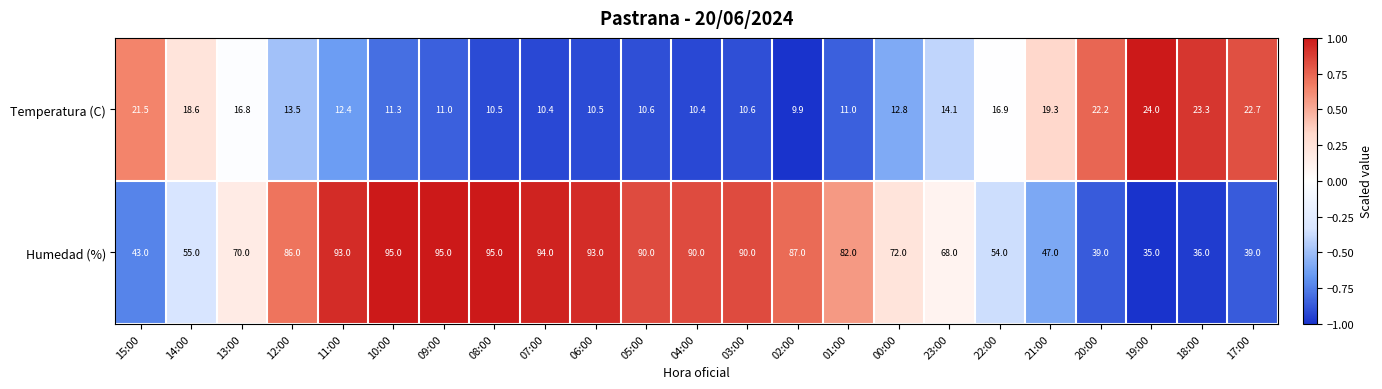

Rank the series at 07:00 from highest to lowest value.

Humedad (%), Temperatura (C)